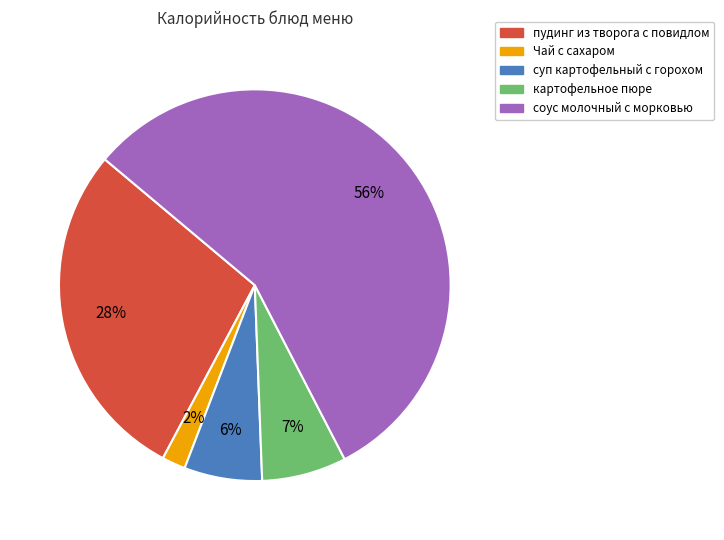

Is it true that Чай с сахаром is 2% of the pie?

True